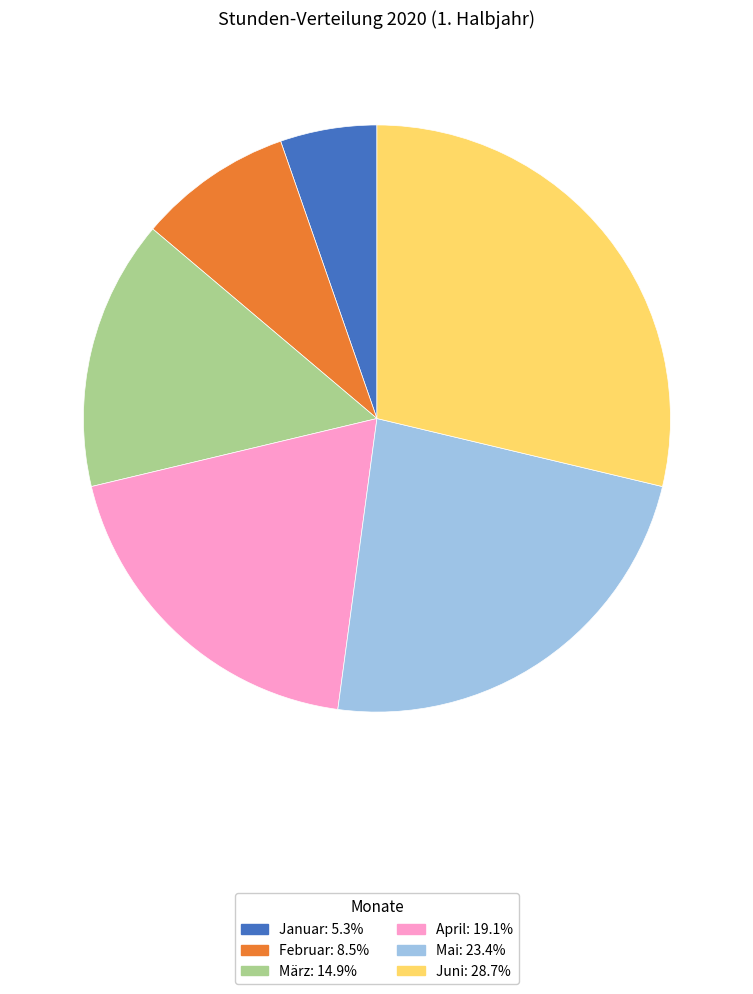

Which slice is the smallest?

Januar